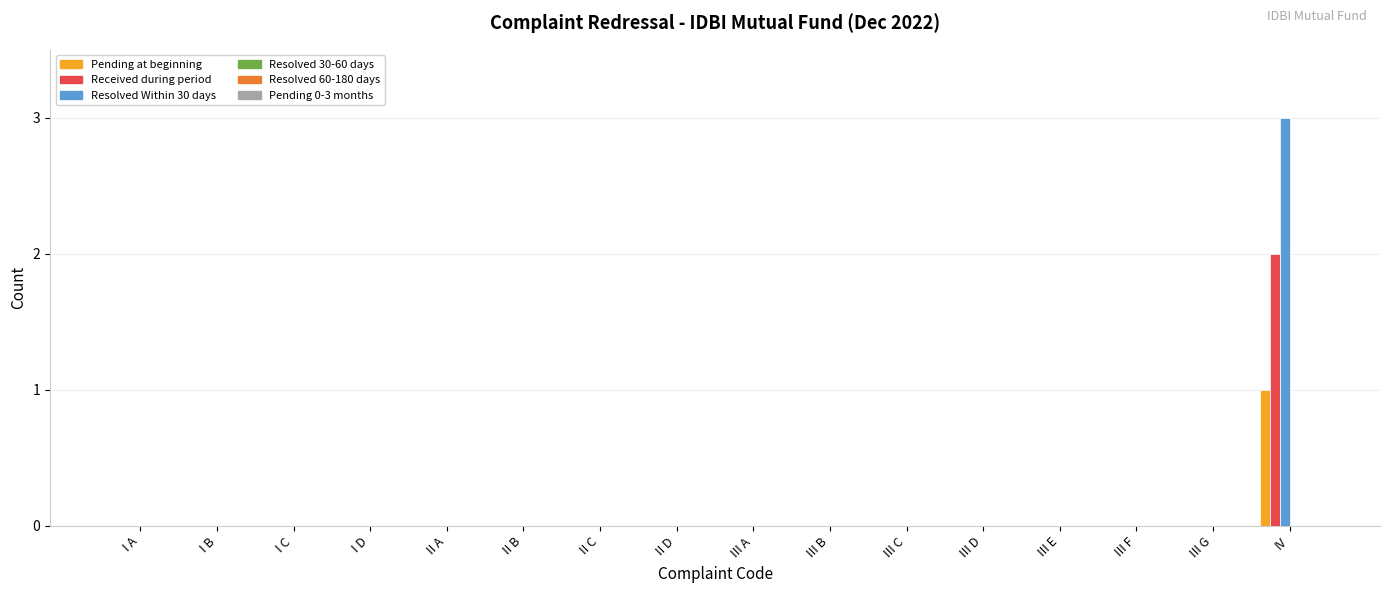

At which category is the sum across all series the highest?

IV